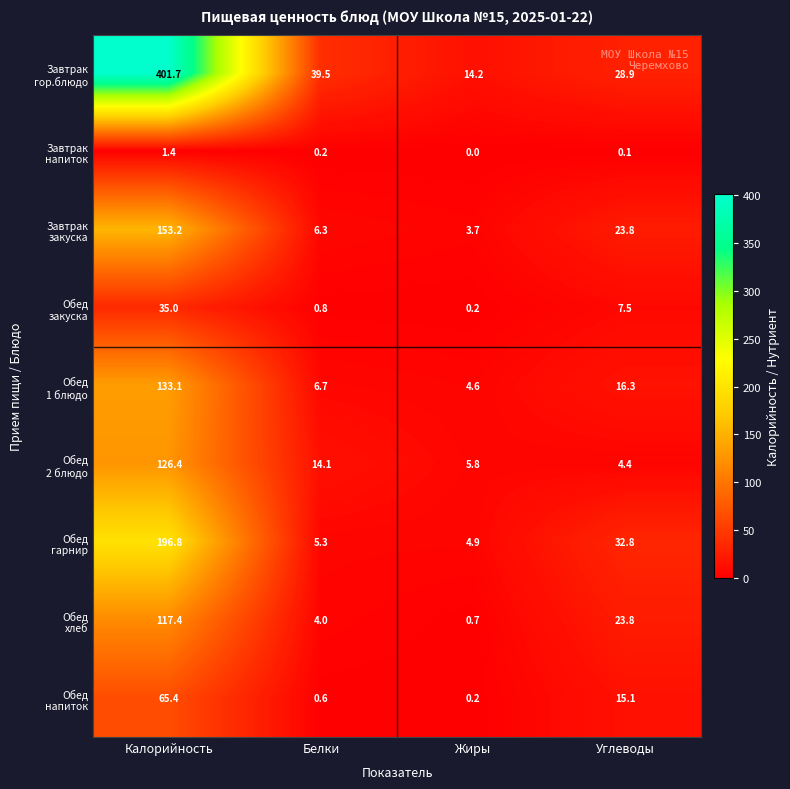

Which category has the highest value across all series?

Калорийность